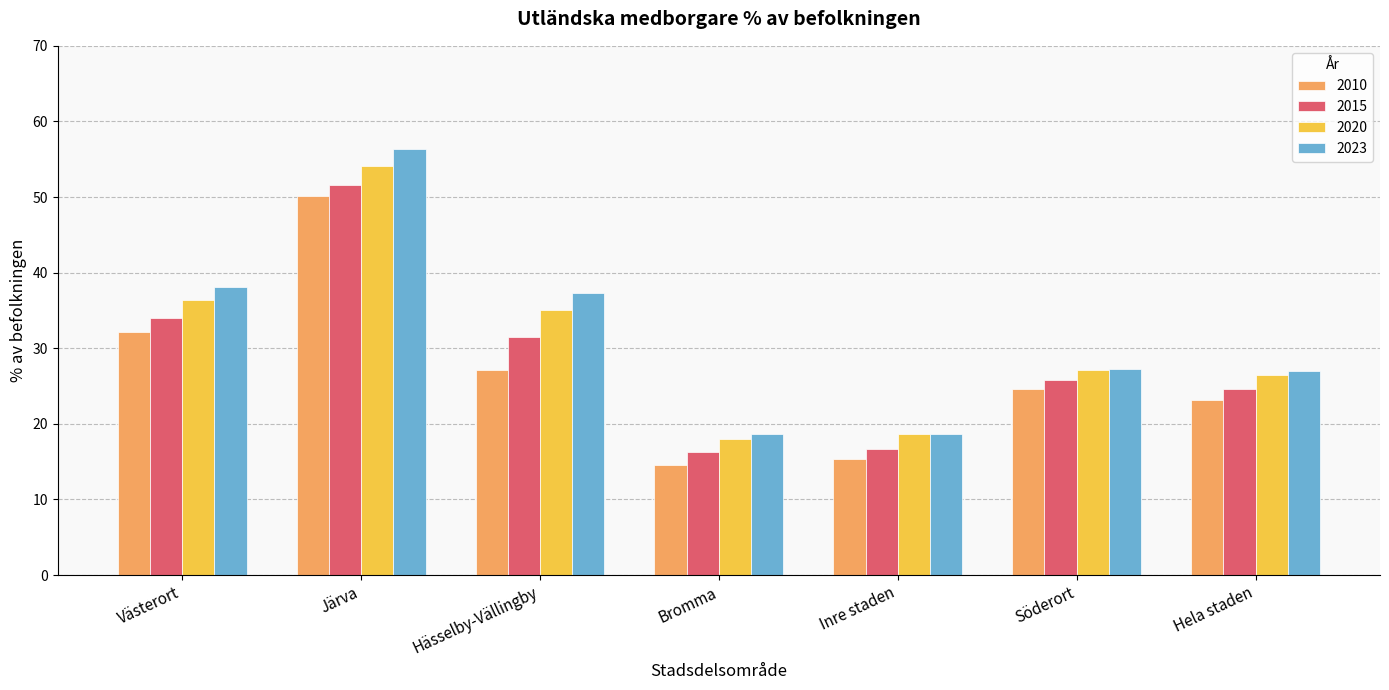

What are all the series names shown in the legend?

2010, 2015, 2020, 2023